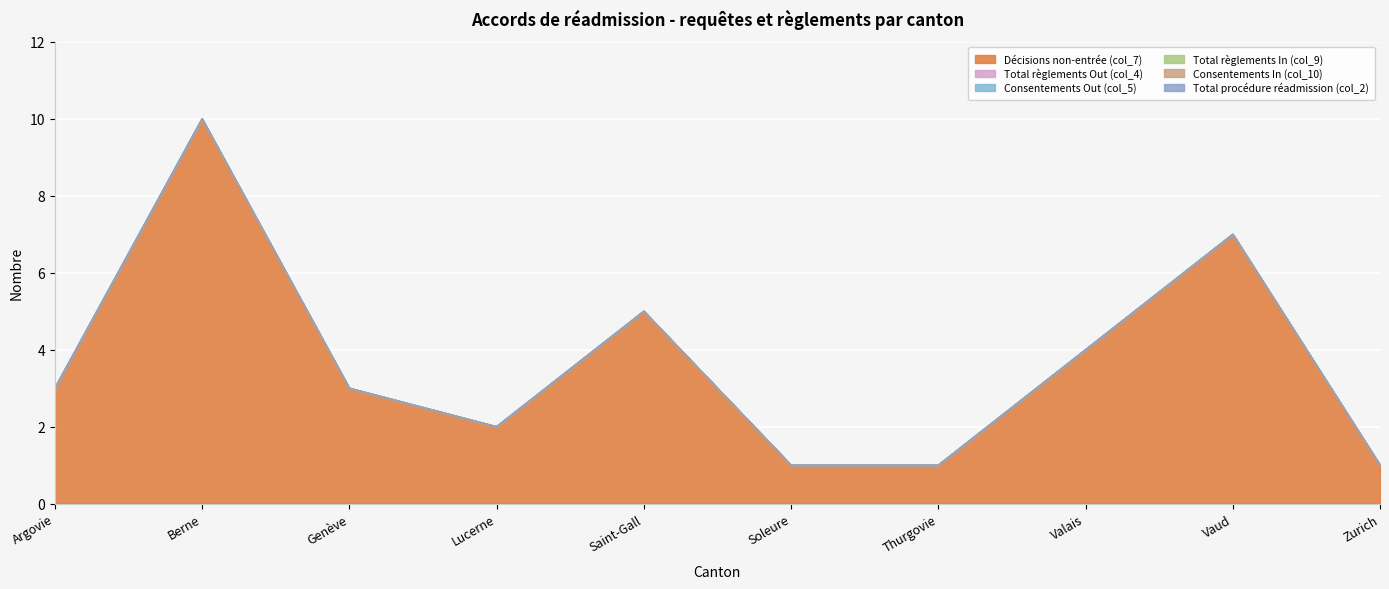

Is the value of Consentements In (col_10) at Saint-Gall greater than the value of Consentements Out (col_5) at Valais?

No